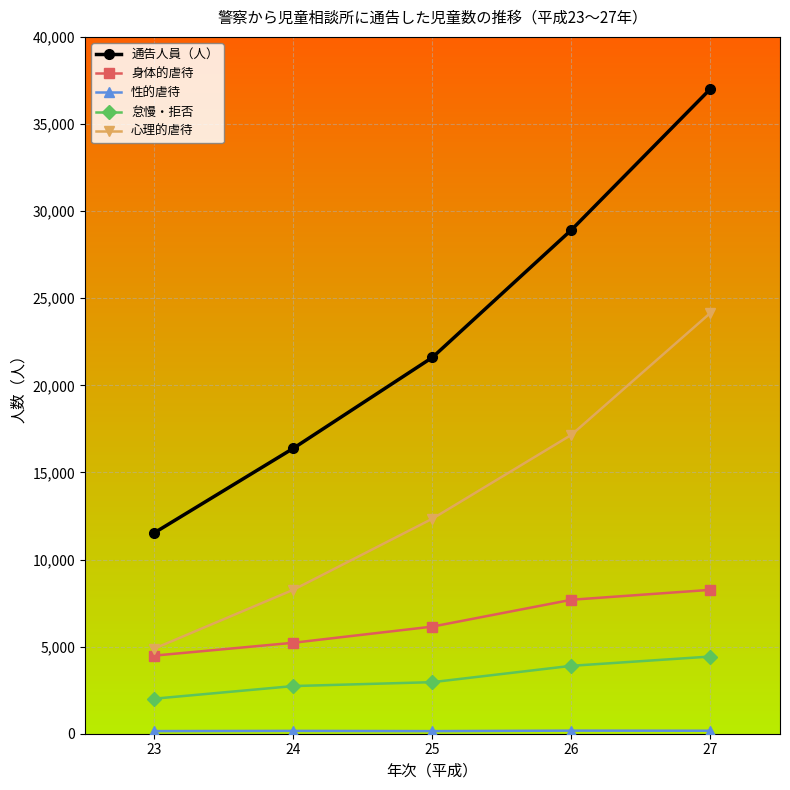

What is the total value across all series at 26?

57846